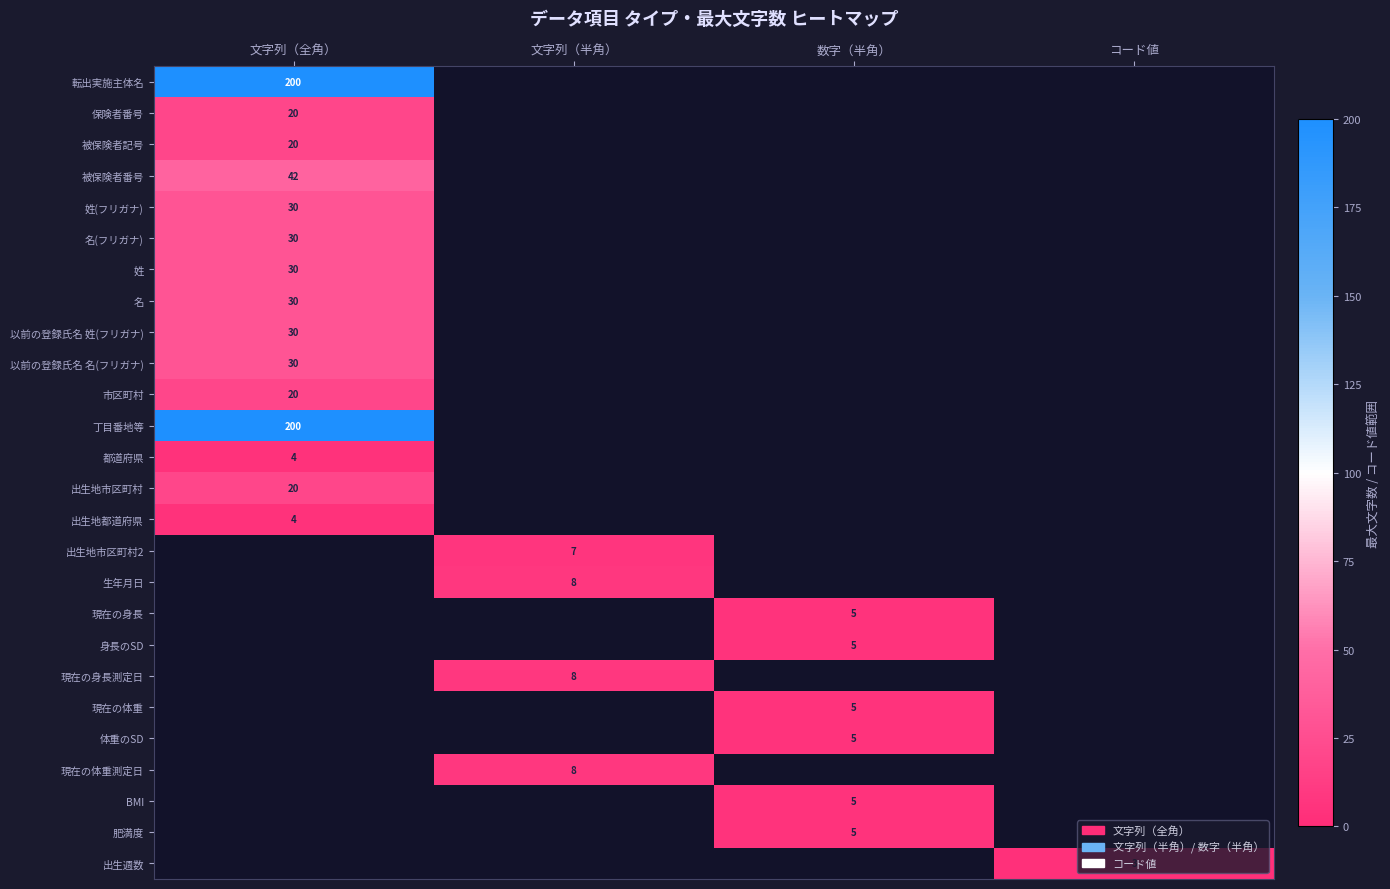

Is it true that 姓 equals 30 at 文字列（全角）?

True